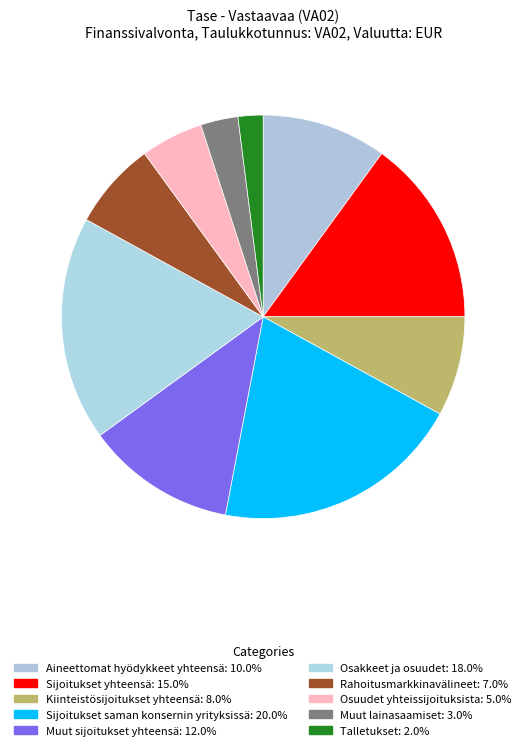

Count the number of slices in the pie.

10